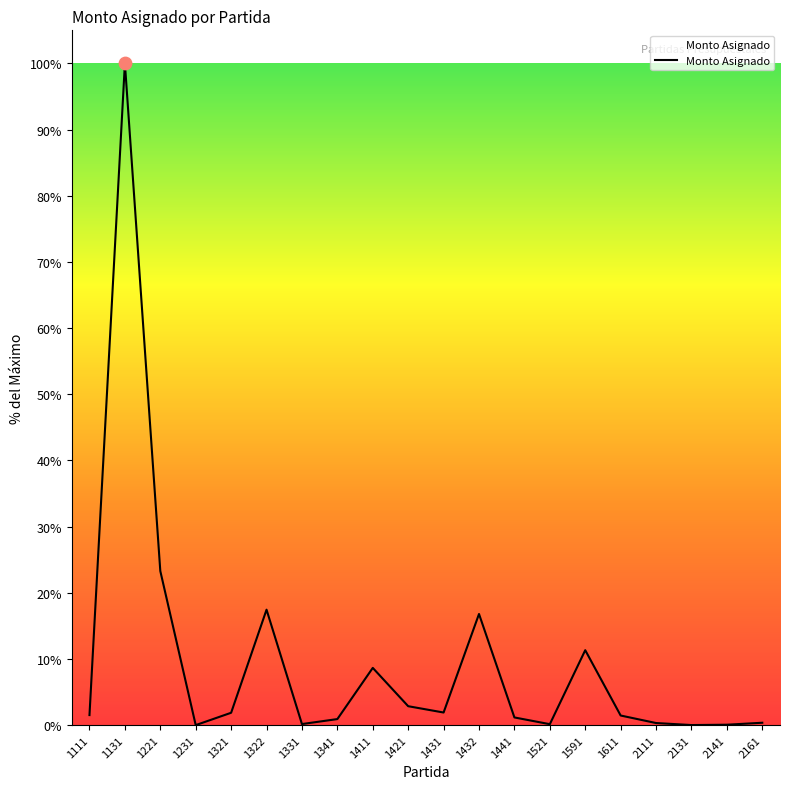

What is the change in value from 1111 to 1321?

+2397355.7